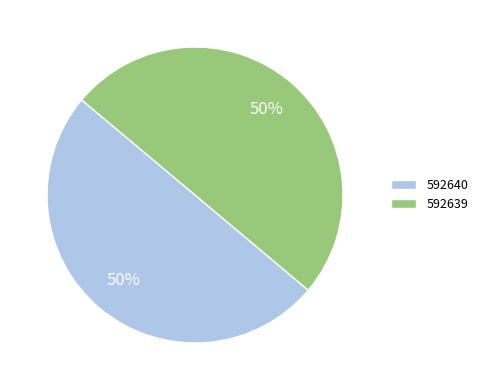

Combined, do 592639 and 592640 account for over 50%?

Yes